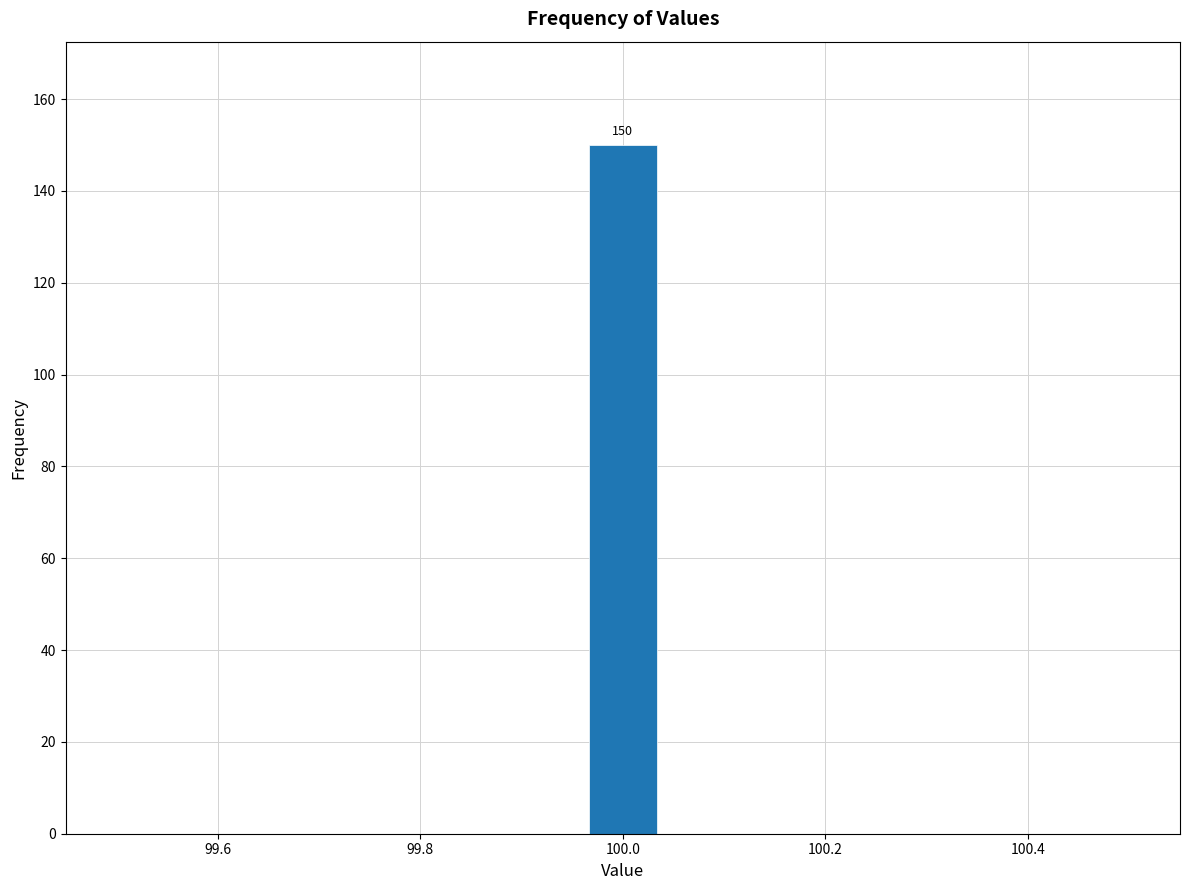

Read against the x-axis, roughly where is the centre of the tallest bar?

100.00